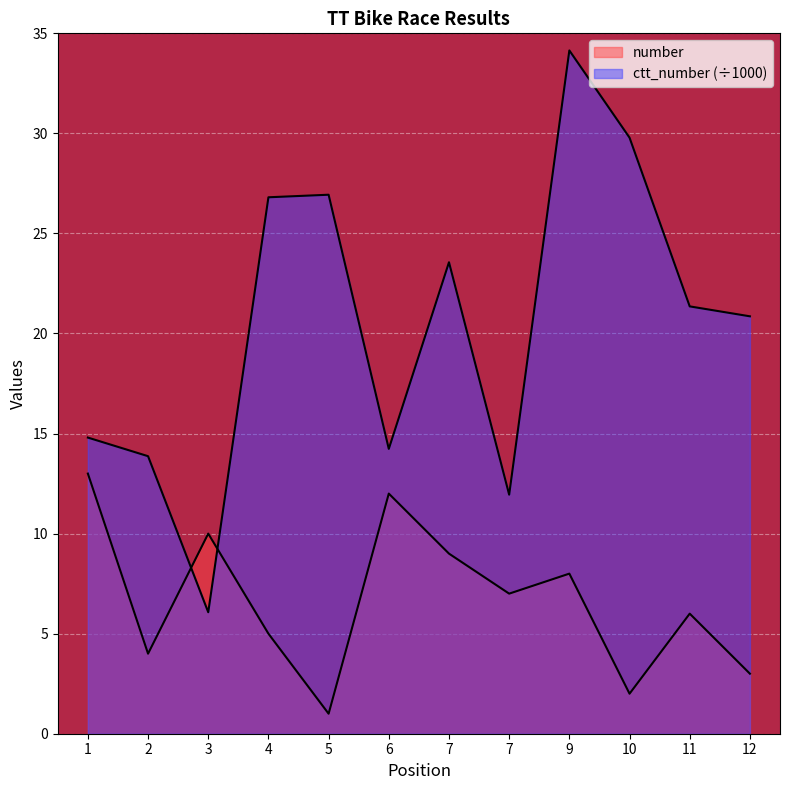

True or false: number has more than 0 points higher than both neighbors.

True